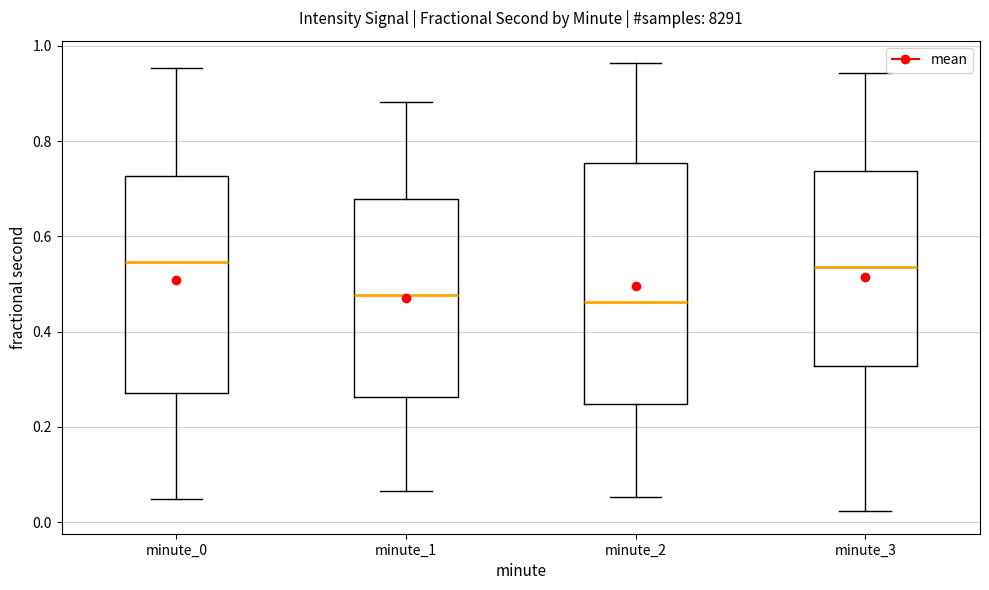

Reading left to right, transcribe this box plot: for each box, give where its median line is, the range the box spans, and where its two whiskers end, as read against the y-axis. The values are not printed on the chart, so give them approximately, as read against the axis.

minute_0: median 0.54, box 0.28 to 0.72, whiskers 0.04 to 0.96
minute_1: median 0.48, box 0.26 to 0.68, whiskers 0.06 to 0.88
minute_2: median 0.46, box 0.24 to 0.76, whiskers 0.06 to 0.96
minute_3: median 0.54, box 0.32 to 0.74, whiskers 0.02 to 0.94